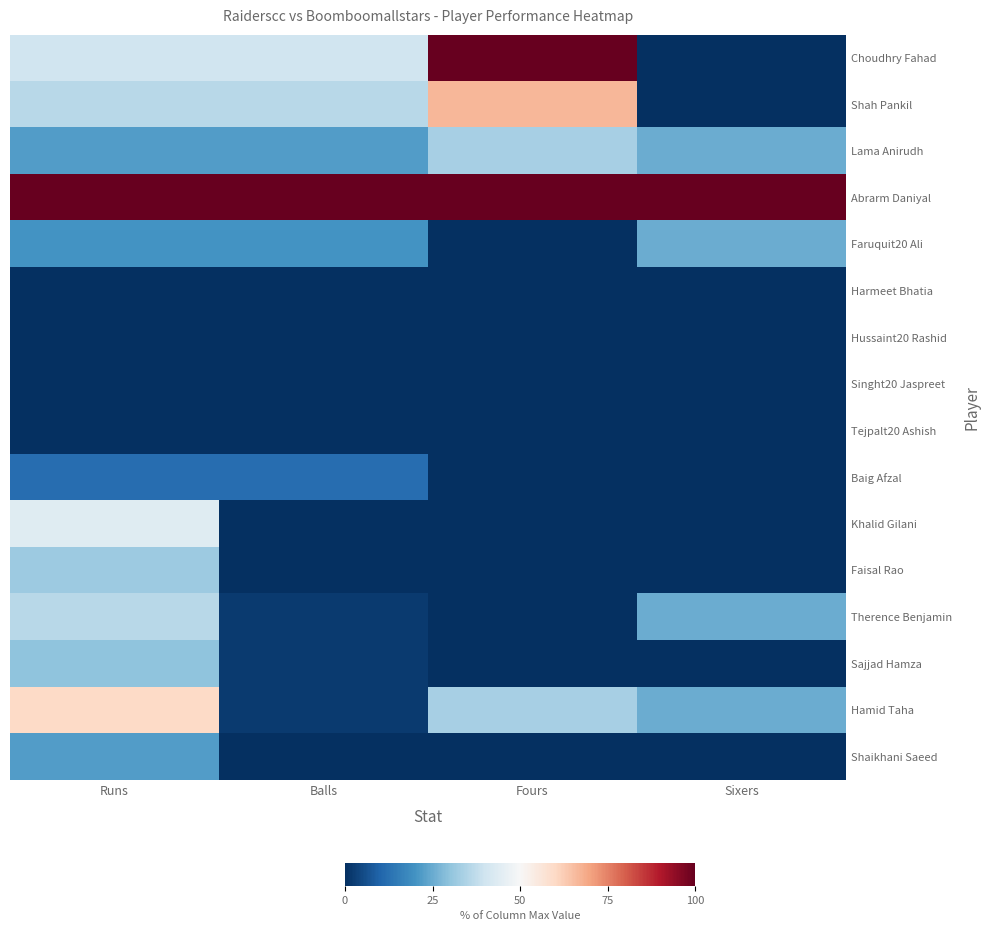

Reading left to right, extract all data points from this chart.

Choudhry Fahad: Runs=40.0	Balls=40.0	Fours=100.0	Sixers=0.0
Shah Pankil: Runs=36.0	Balls=36.0	Fours=66.7	Sixers=0.0
Lama Anirudh: Runs=22.0	Balls=22.0	Fours=33.3	Sixers=25.0
Abrarm Daniyal: Runs=100.0	Balls=100.0	Fours=100.0	Sixers=100.0
Faruquit20 Ali: Runs=20.0	Balls=20.0	Fours=0.0	Sixers=25.0
Harmeet Bhatia: Runs=0.0	Balls=0.0	Fours=0.0	Sixers=0.0
Hussaint20 Rashid: Runs=0.0	Balls=0.0	Fours=0.0	Sixers=0.0
Singht20 Jaspreet: Runs=0.0	Balls=0.0	Fours=0.0	Sixers=0.0
Tejpalt20 Ashish: Runs=0.0	Balls=0.0	Fours=0.0	Sixers=0.0
Baig Afzal: Runs=12.0	Balls=12.0	Fours=0.0	Sixers=0.0
Khalid Gilani: Runs=44.0	Balls=0.0	Fours=0.0	Sixers=0.0
Faisal Rao: Runs=32.0	Balls=0.0	Fours=0.0	Sixers=0.0
Therence Benjamin: Runs=36.0	Balls=2.0	Fours=0.0	Sixers=25.0
Sajjad Hamza: Runs=30.0	Balls=2.0	Fours=0.0	Sixers=0.0
Hamid Taha: Runs=60.0	Balls=2.0	Fours=33.3	Sixers=25.0
Shaikhani Saeed: Runs=22.0	Balls=0.0	Fours=0.0	Sixers=0.0